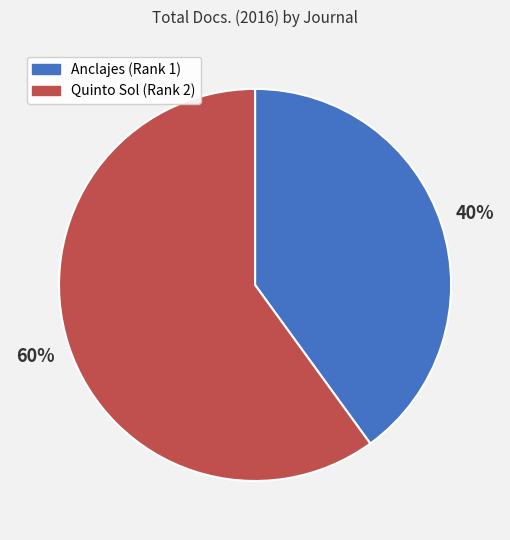

Do Anclajes (Rank 1) and Quinto Sol (Rank 2) together represent more than half of the pie?

Yes